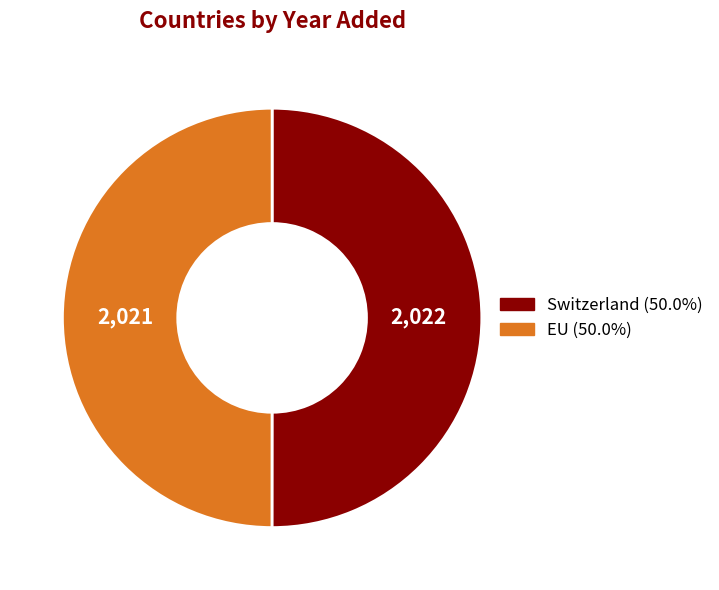

What is the ratio of the value at EU (50.0%) to the value at Switzerland (50.0%)?

1.0